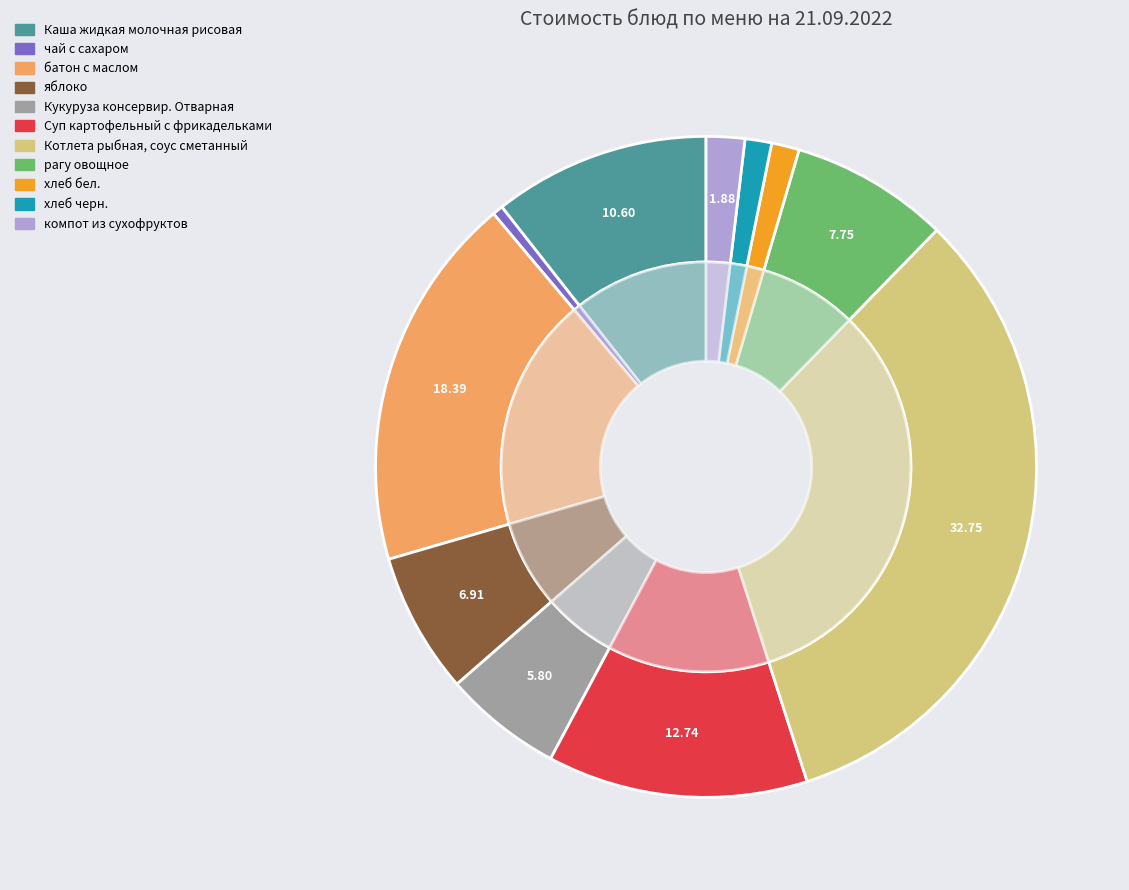

Rank the categories by value from highest to lowest.

Котлета рыбная, соус сметанный, батон с маслом, Суп картофельный с фрикадельками, Каша жидкая молочная рисовая, рагу овощное, яблоко, Кукуруза консервир. Отварная, компот из сухофруктов, хлеб бел., хлеб черн., чай с сахаром